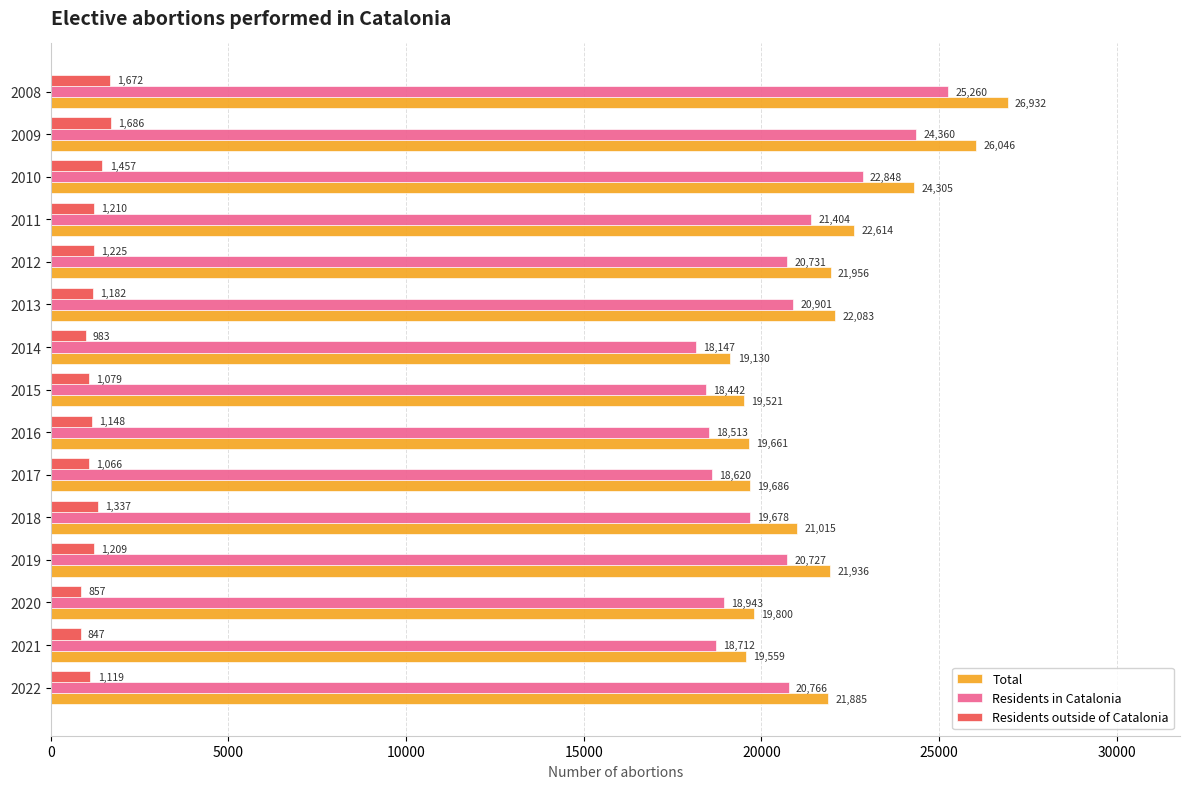

How many series are shown in this chart?

3